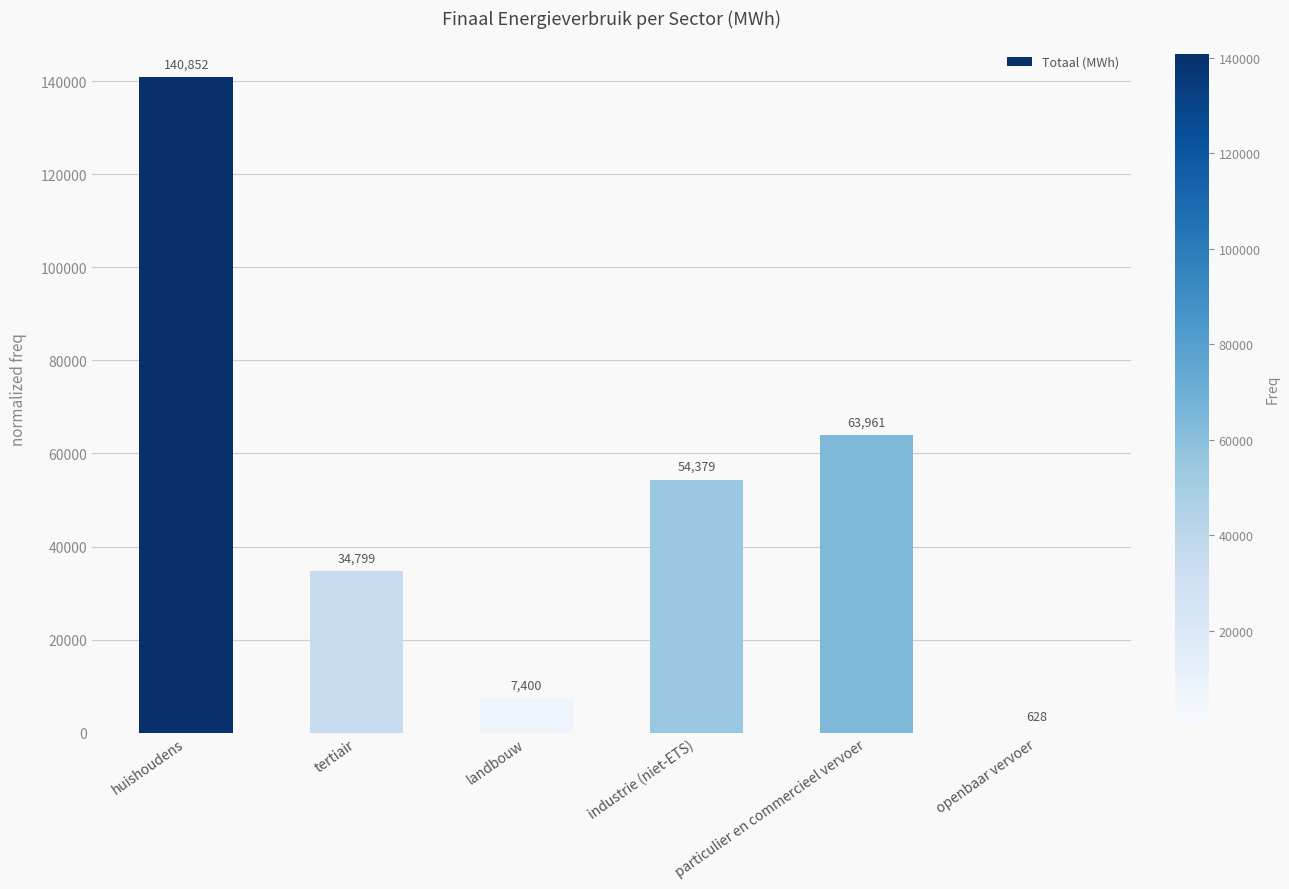

What is the average value?

50336.4